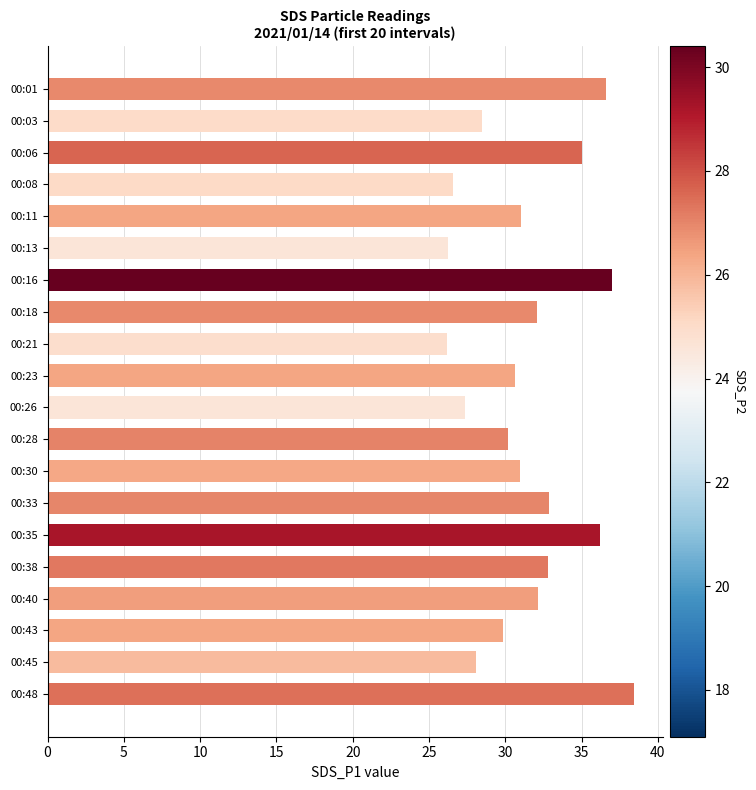

Is it true that the value at 00:26 is 27.4?

True